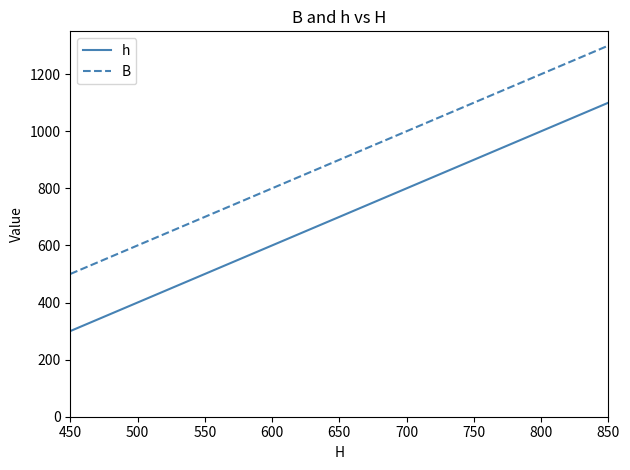

What is the minimum value for h?

300